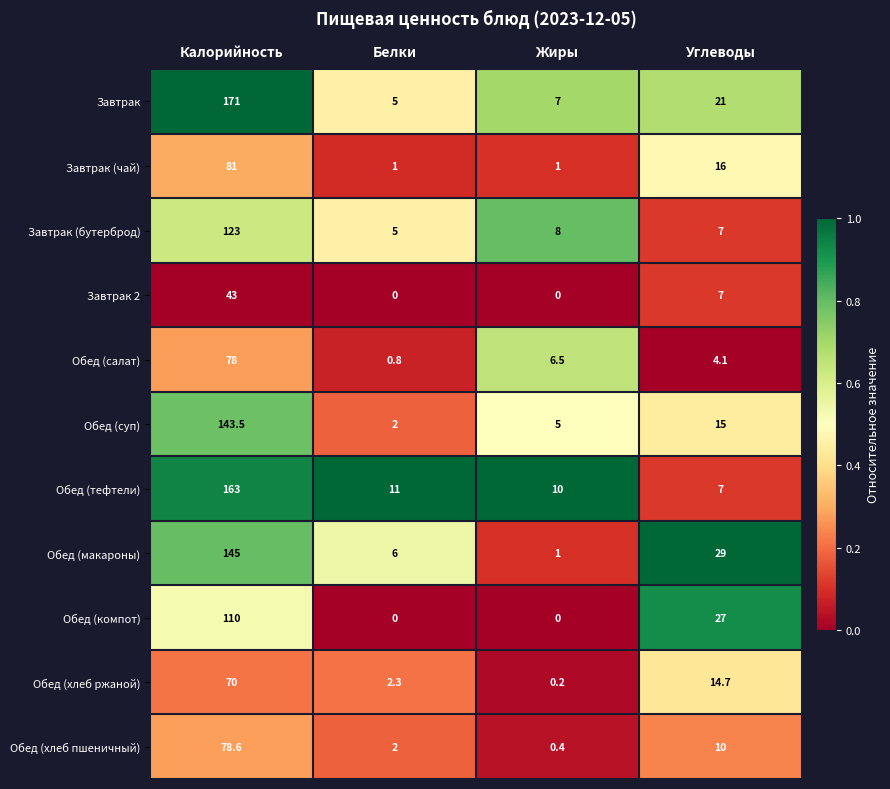

At how many categories does at least one series exceed 0?

4